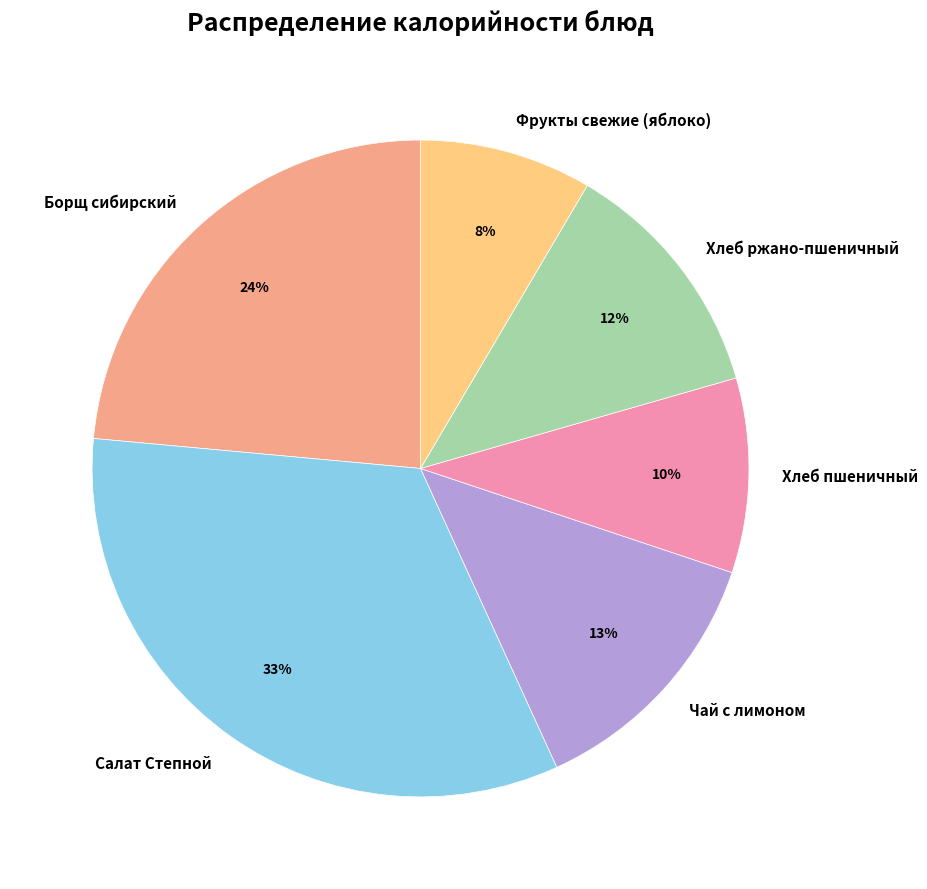

Rank the categories by value from lowest to highest.

Фрукты свежие (яблоко), Хлеб пшеничный, Хлеб ржано-пшеничный, Чай с лимоном, Борщ сибирский, Салат Степной